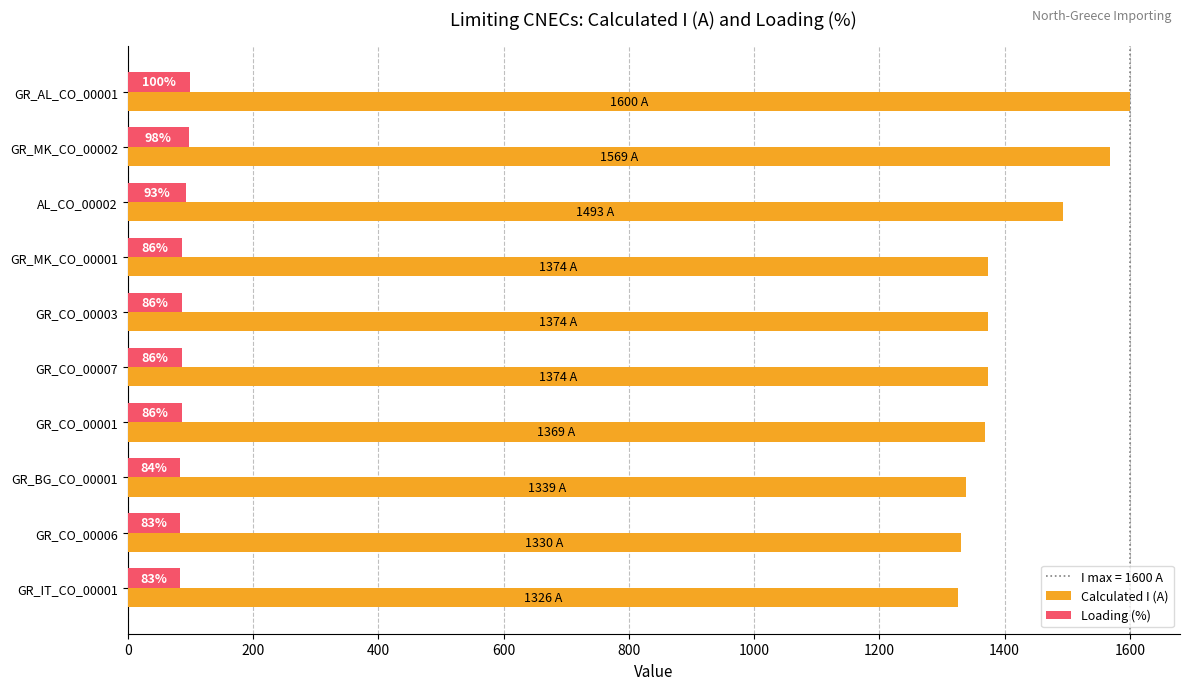

True or false: Calculated I (A) has a value of 677 at GR_CO_00001.

False